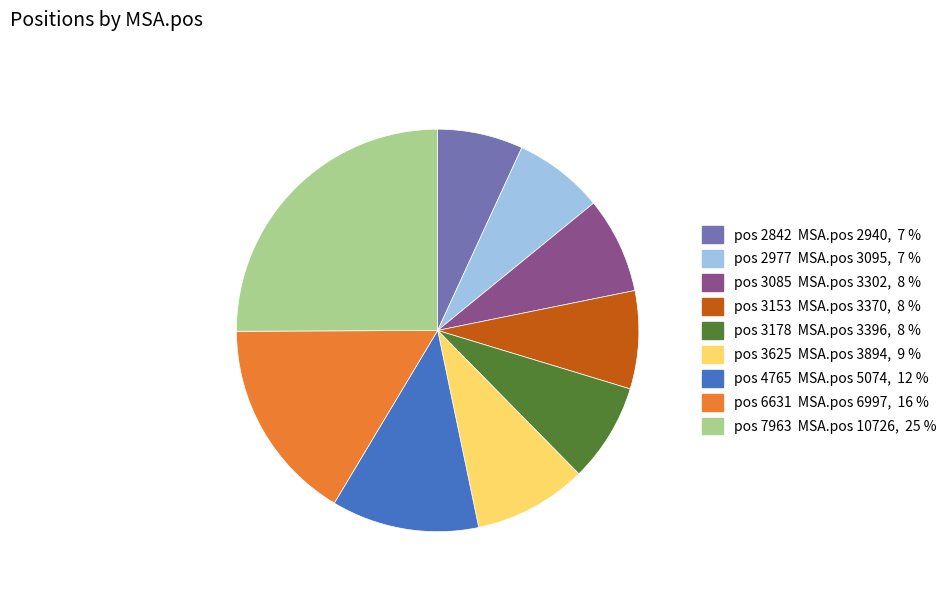

Does any single category account for the majority?

No